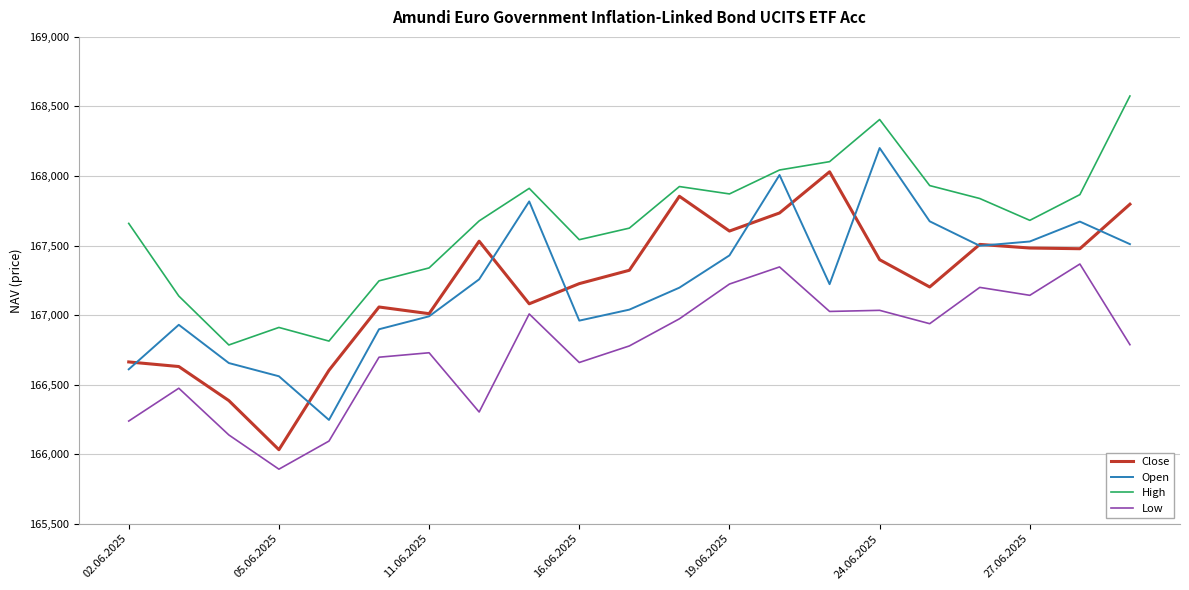

What is the smallest value displayed?

165892